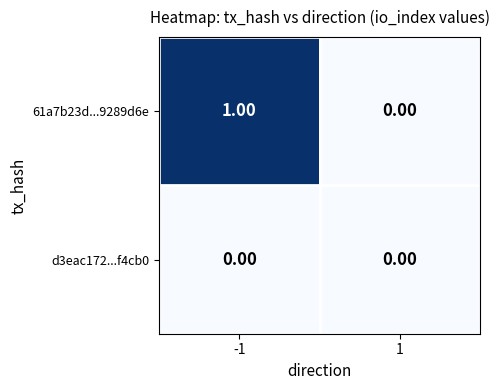

List the series in order of their peak value, lowest first.

d3eac172...f4cb0, 61a7b23d...9289d6e